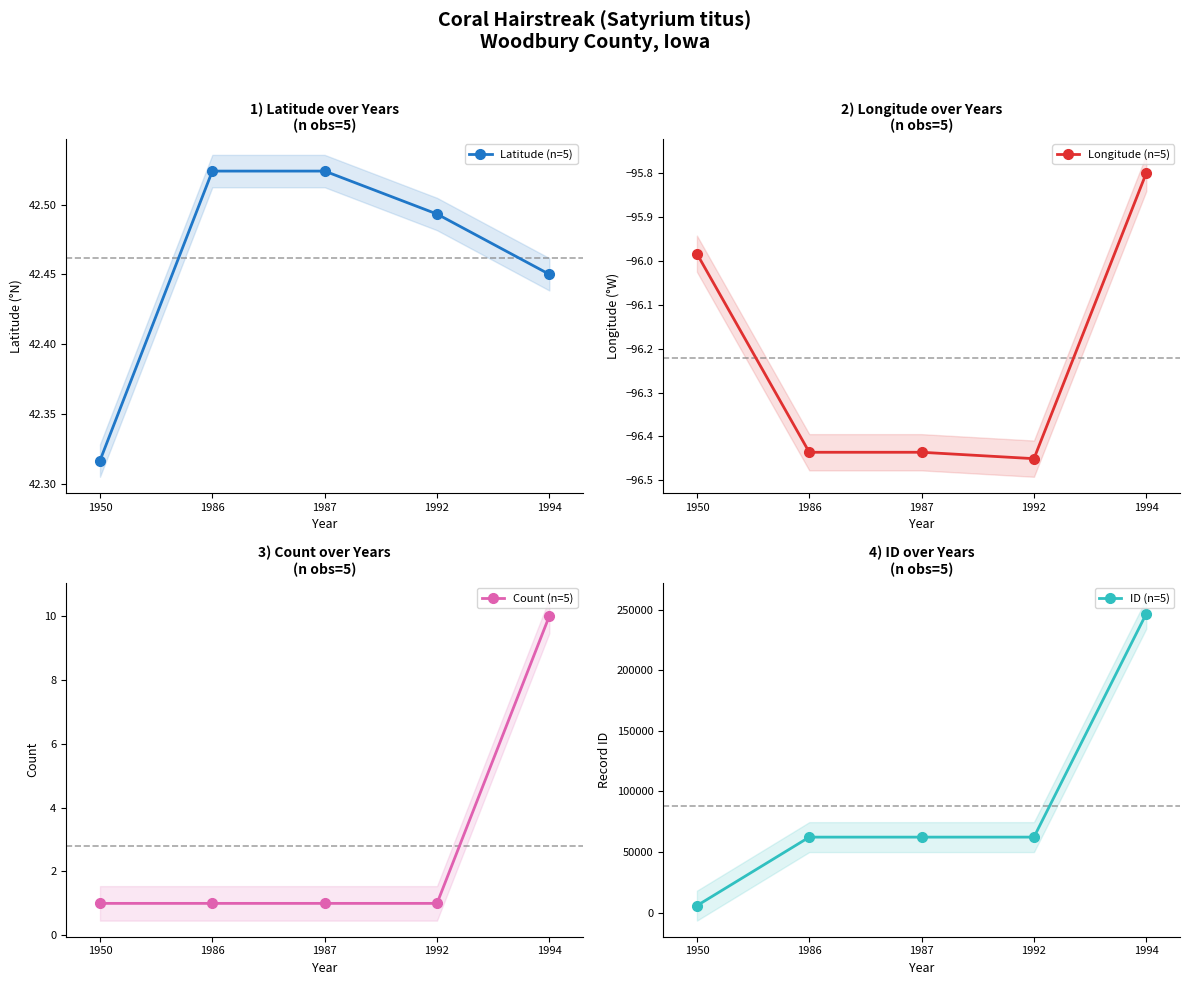

True or false: Count (n=5) and Longitude (n=5) intersect in this chart.

False